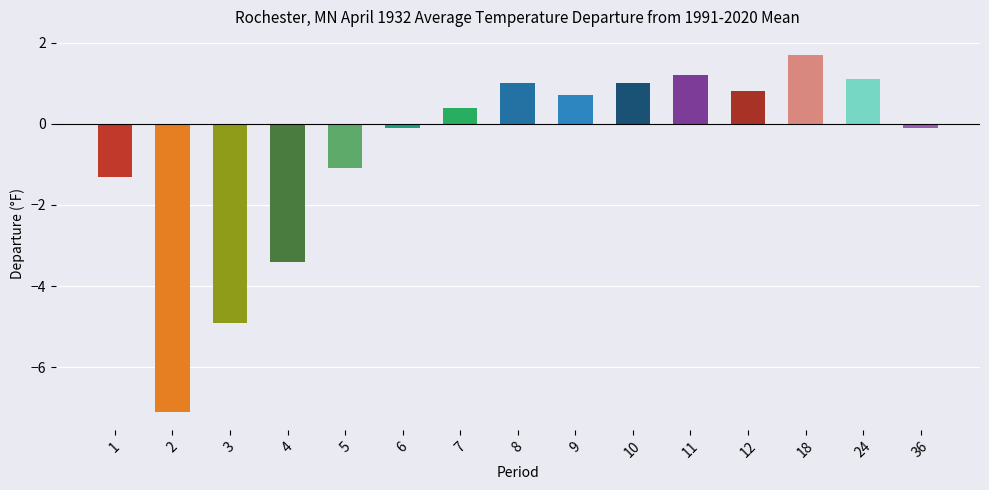

Are the bars horizontal?

No